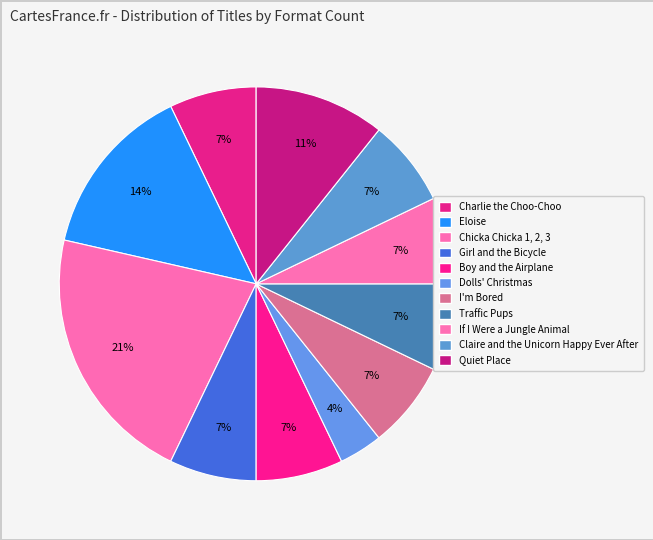

Is it true that Boy and the Airplane is 1% of the pie?

False